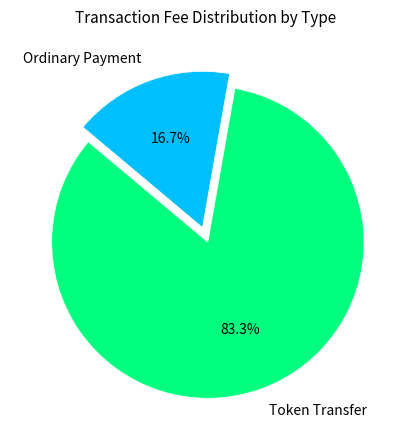

True or false: Token Transfer accounts for 71% of the total.

False